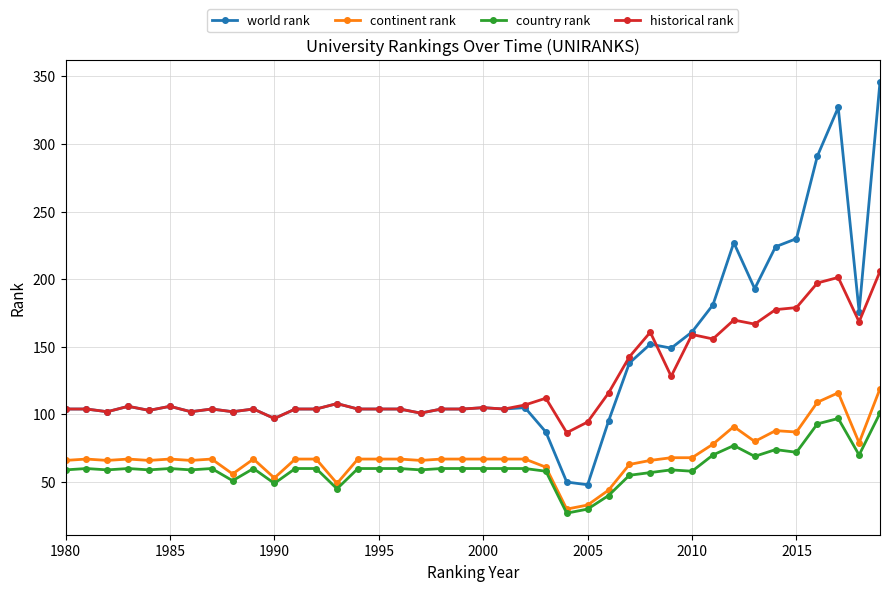

Which series has the largest range (max minus min)?

world rank